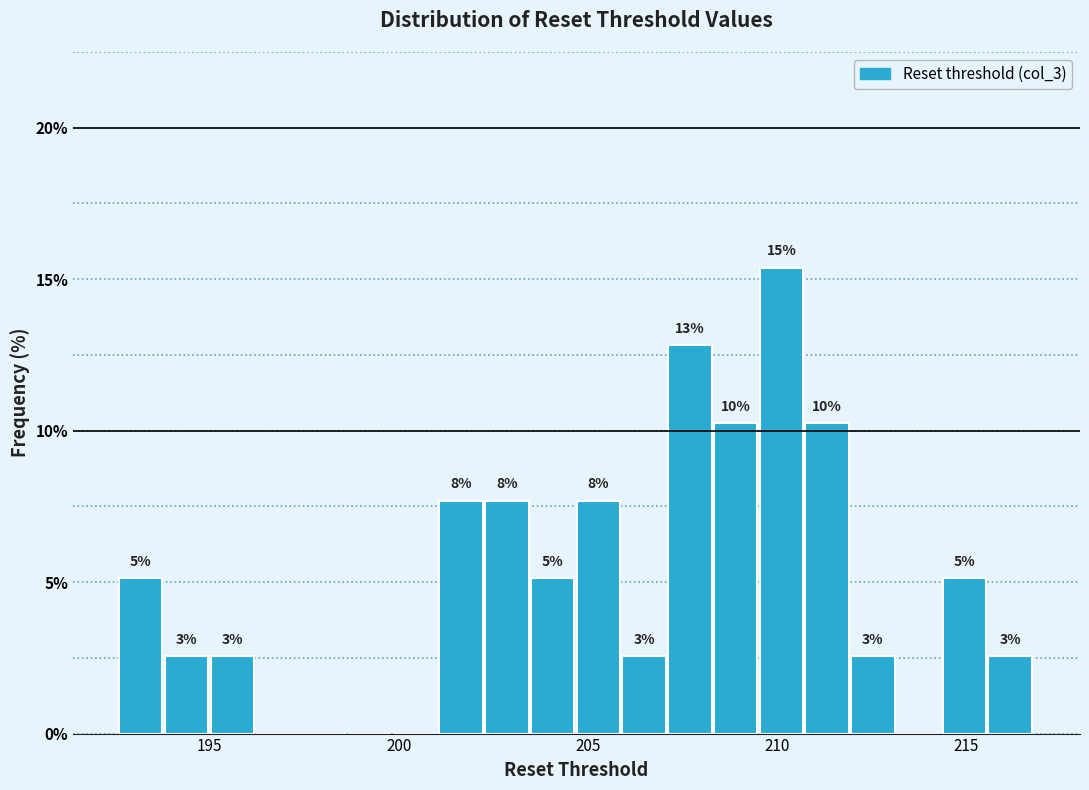

Around what value on the x-axis is the tallest bar? Give the approximate position of its centre, as read against the axis.

210.0